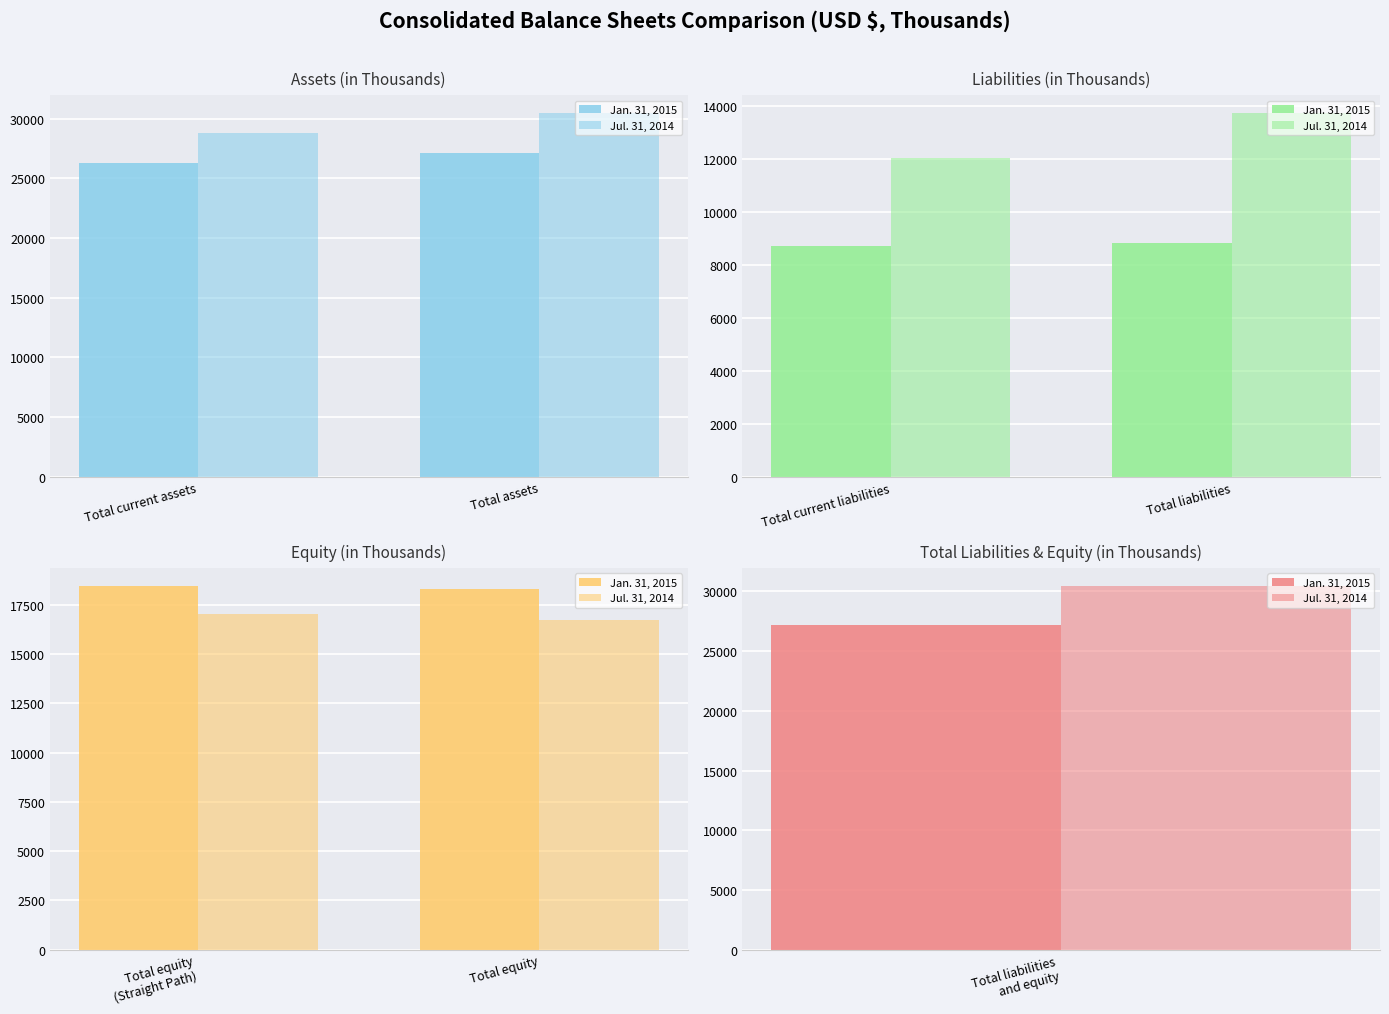

Count the number of categories in the chart.

2